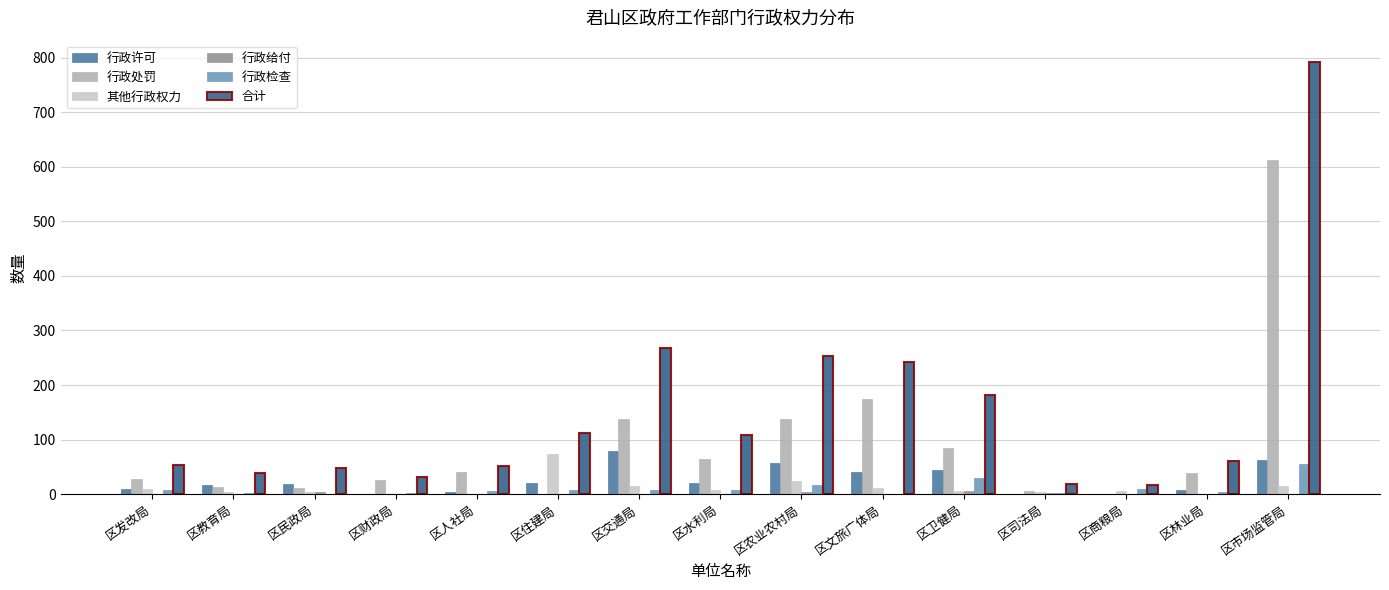

At which category is the sum across all series the highest?

区市场监管局